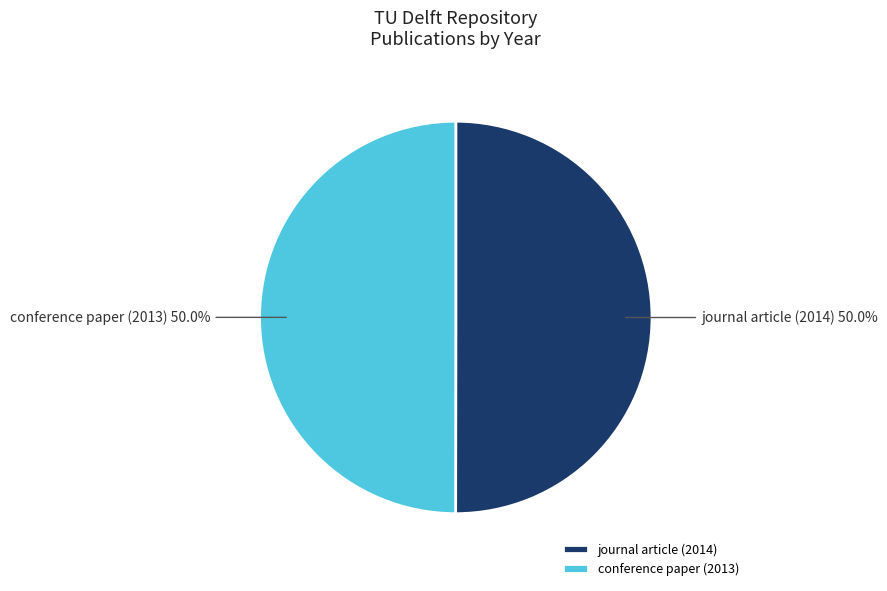

The conference paper (2013) slice represents 50% of the pie. True or false?

True